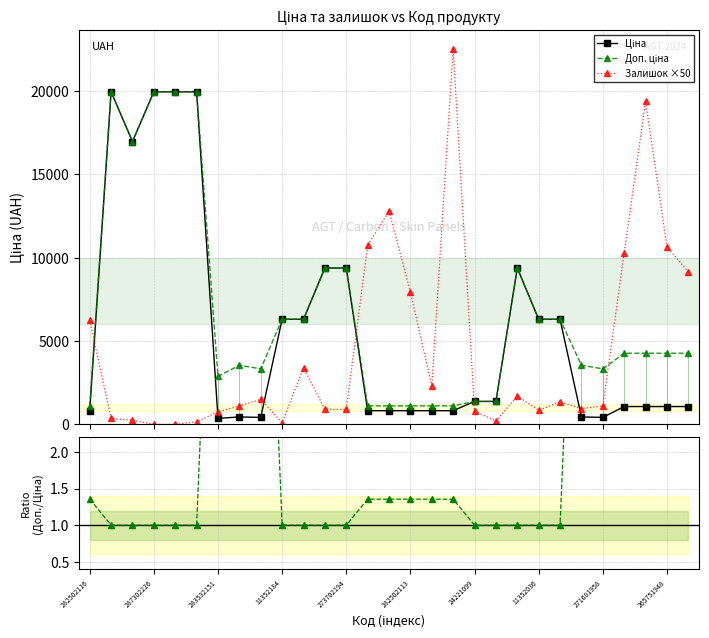

What is the value of the Доп. ціна point at the 12th from the left?

9384.0